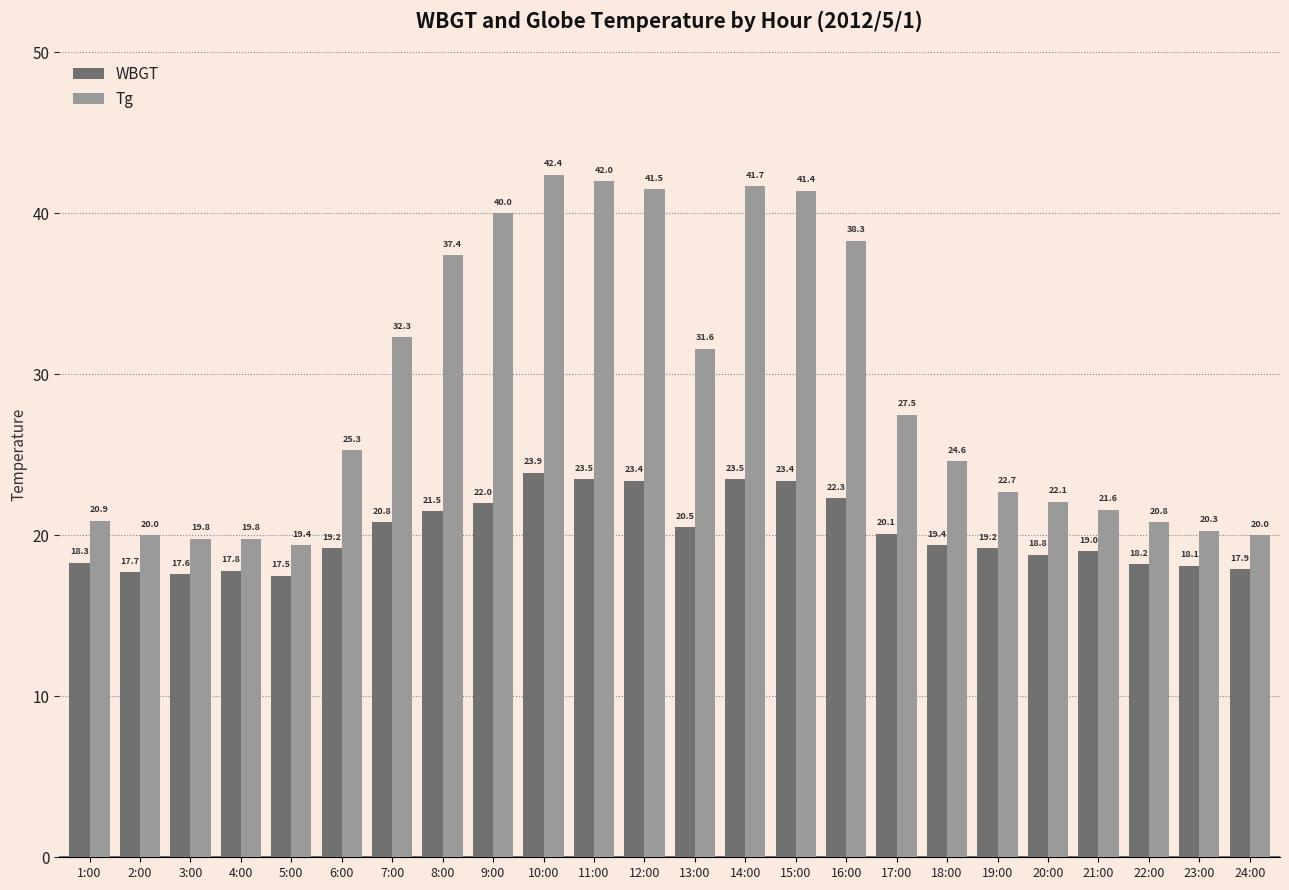

Rank the series by their maximum value, from highest to lowest.

Tg, WBGT